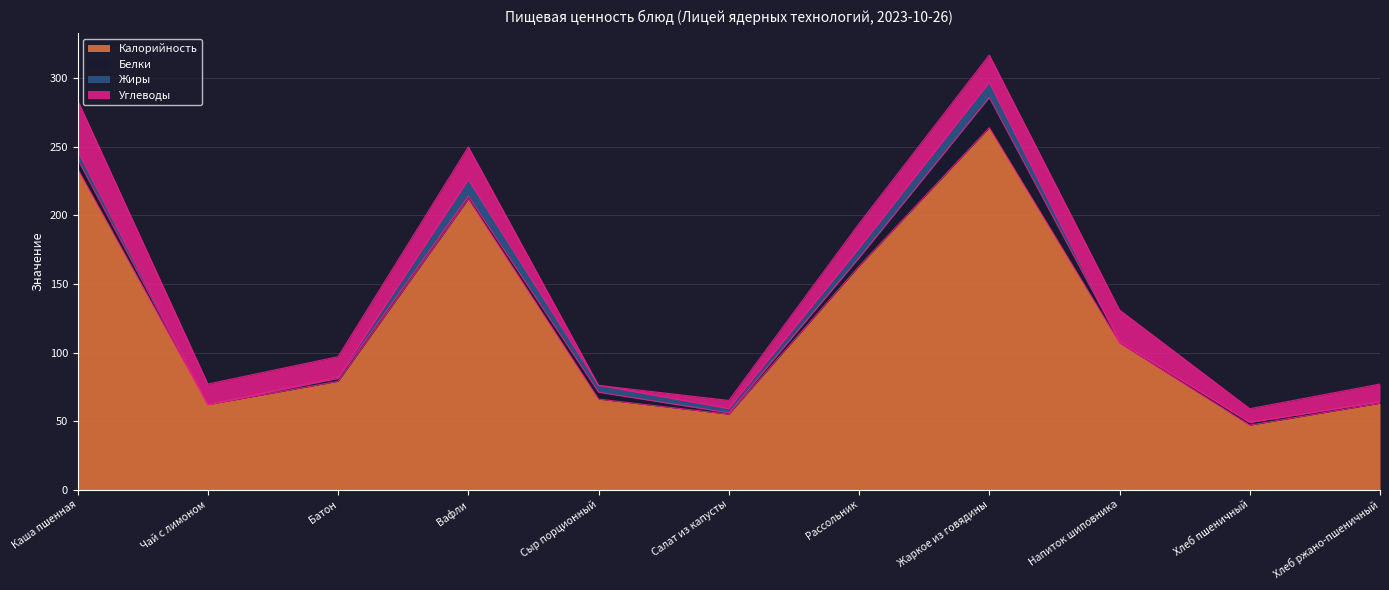

Where is the first local minimum for Жиры?

Чай с лимоном